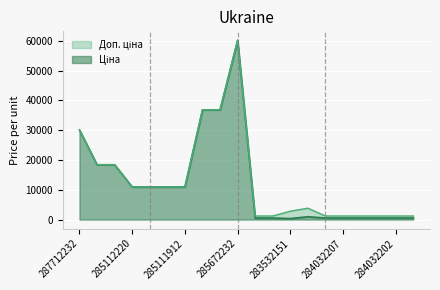

At which category is the sum across all series the highest?

285672232